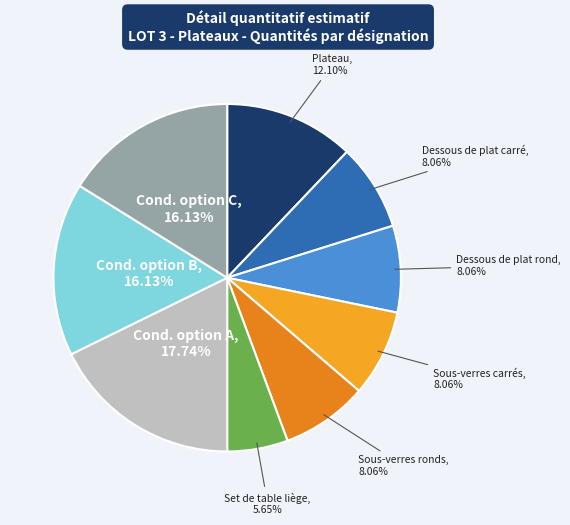

To the nearest percent, what is the difference between the largest and smallest slice percentages?

12%